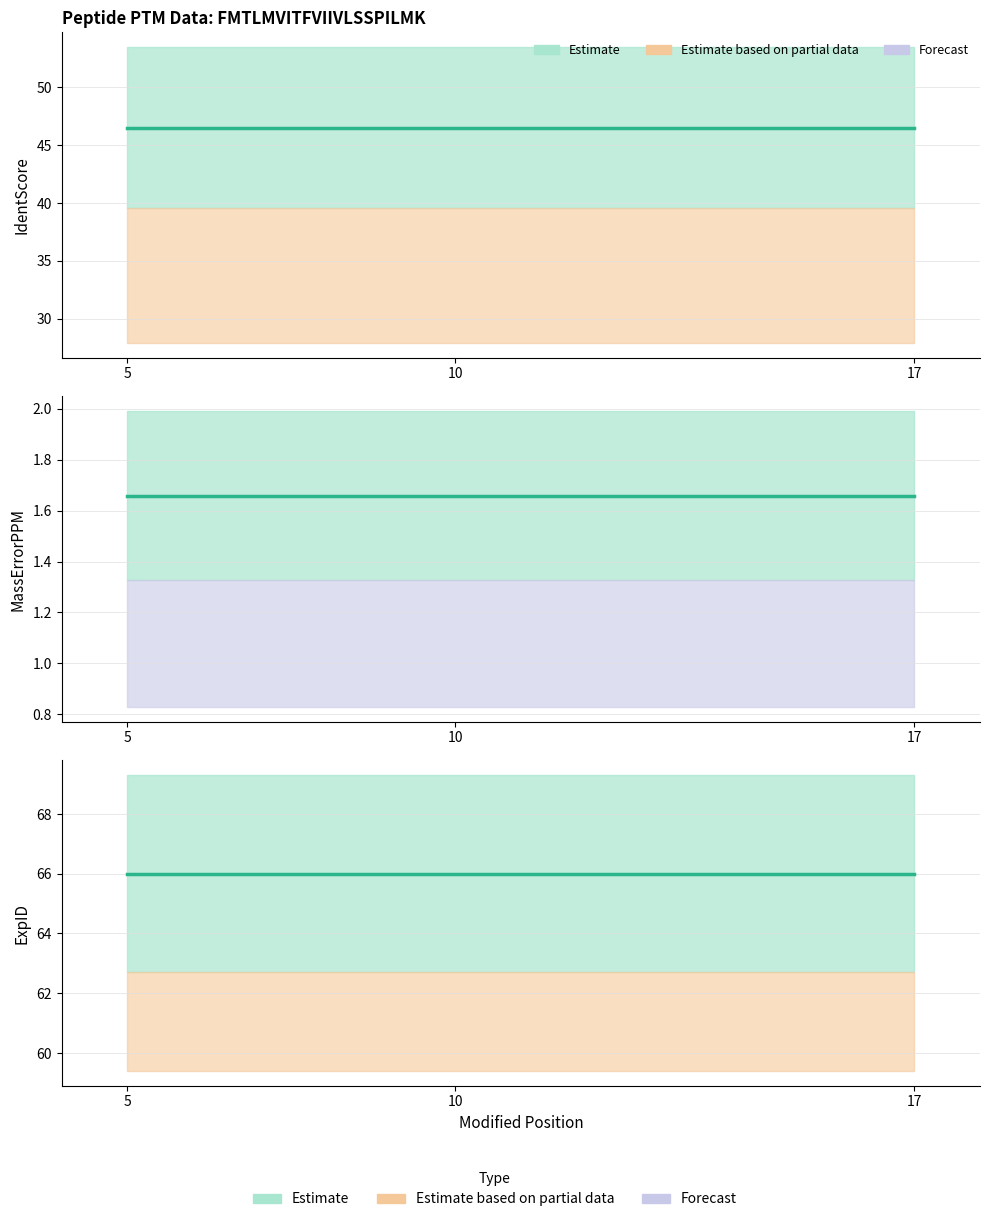

Between 17 and 10, which is larger?

17